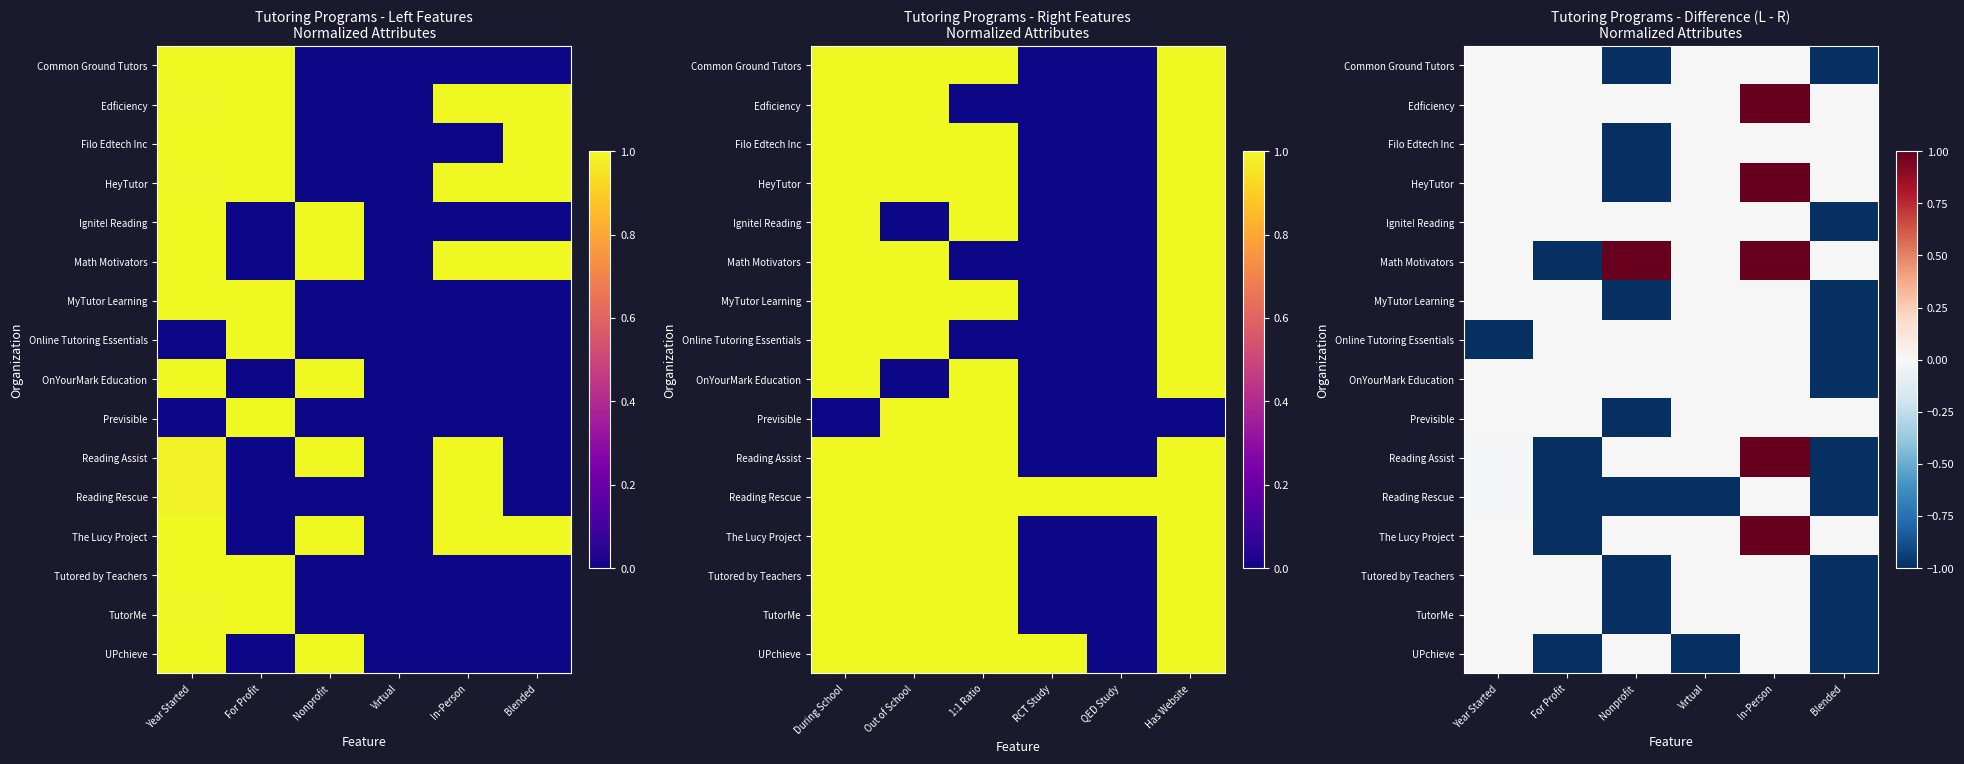

What is the difference between the maximum and second lowest values in the TutorMe series?

1.0